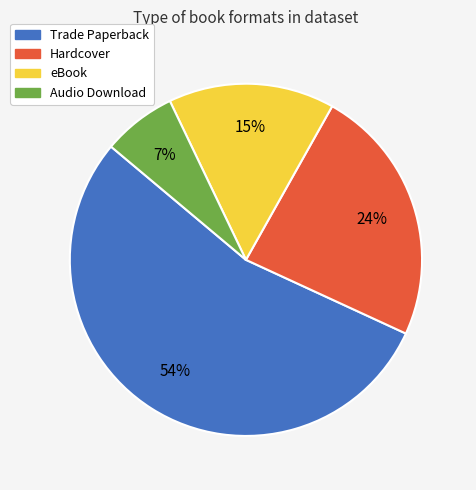

What percentage is the eBook slice, to the nearest percent?

15%